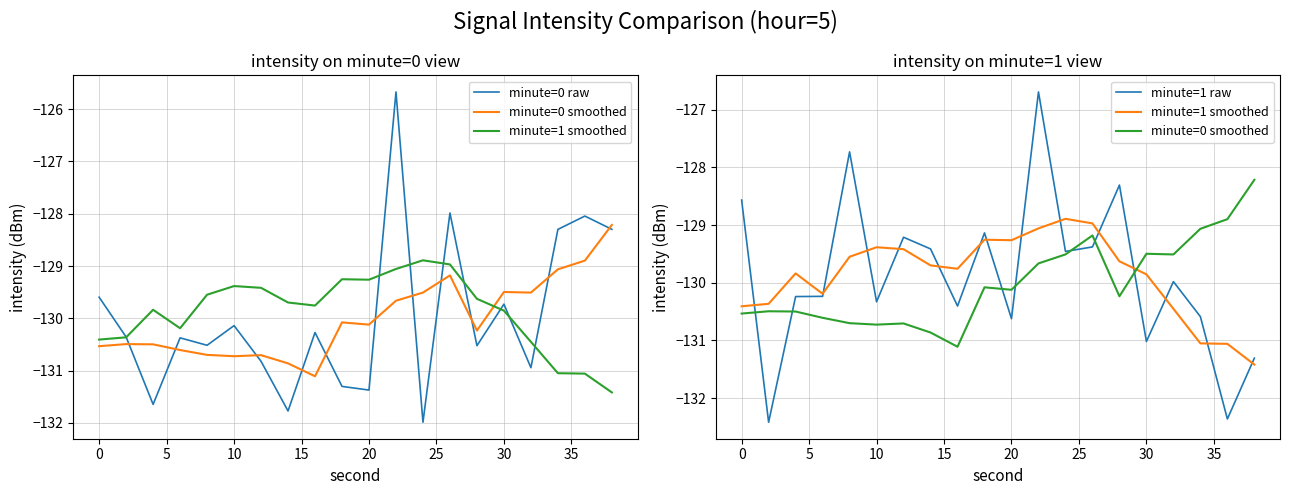

What are all the series names shown in the legend?

minute=0 raw, minute=0 smoothed, minute=1 smoothed, minute=1 raw